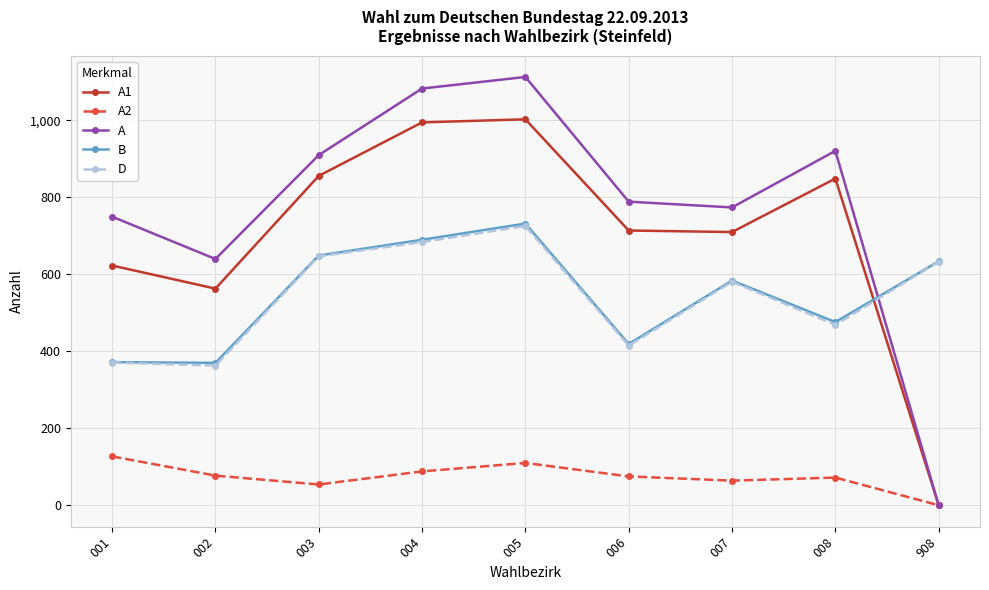

True or false: B and D cross at least once.

False